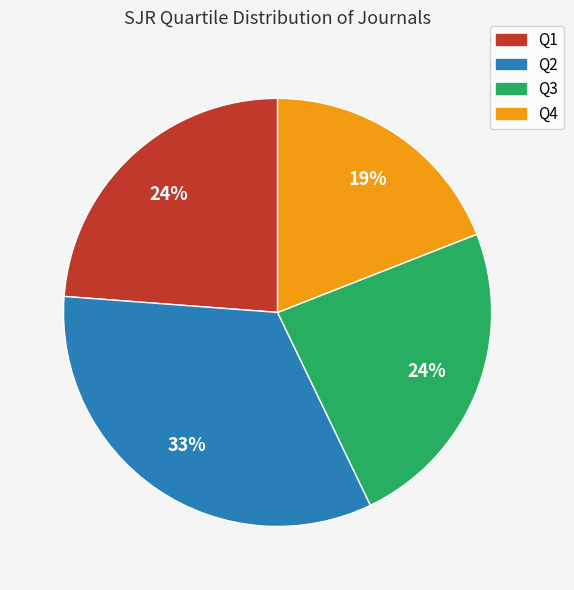

True or false: Q3 accounts for 30% of the total.

False